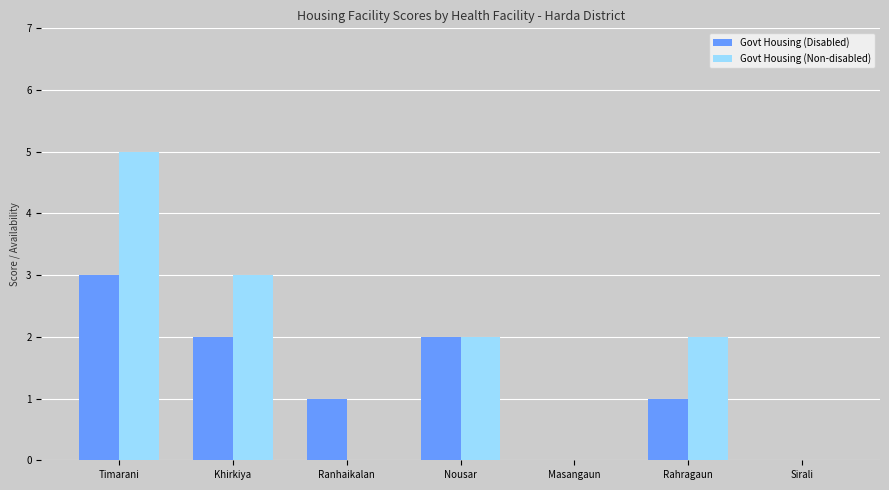

What is the difference between the Govt Housing (Non-disabled) values at Timarani and Khirkiya?

2